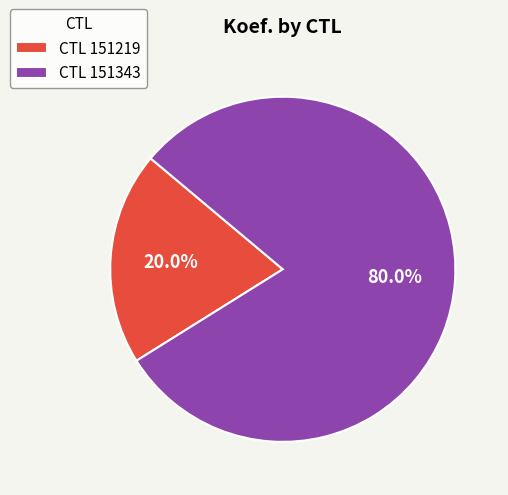

What portion of the pie excludes CTL 151343?

20.0%